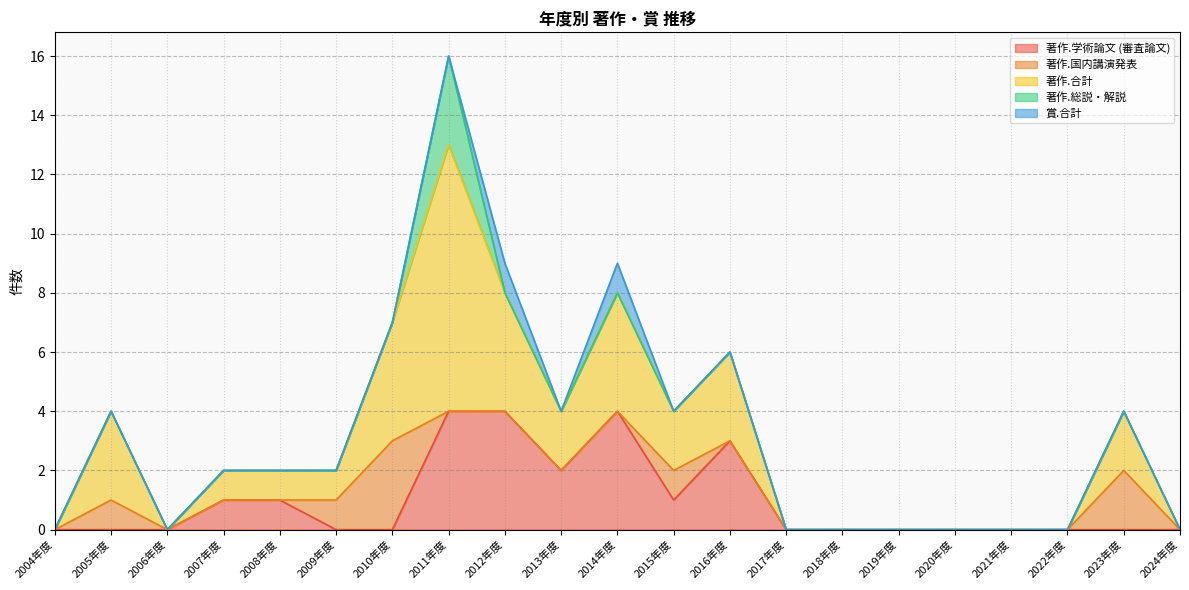

What is the label of the 10th point from the right?

2015年度